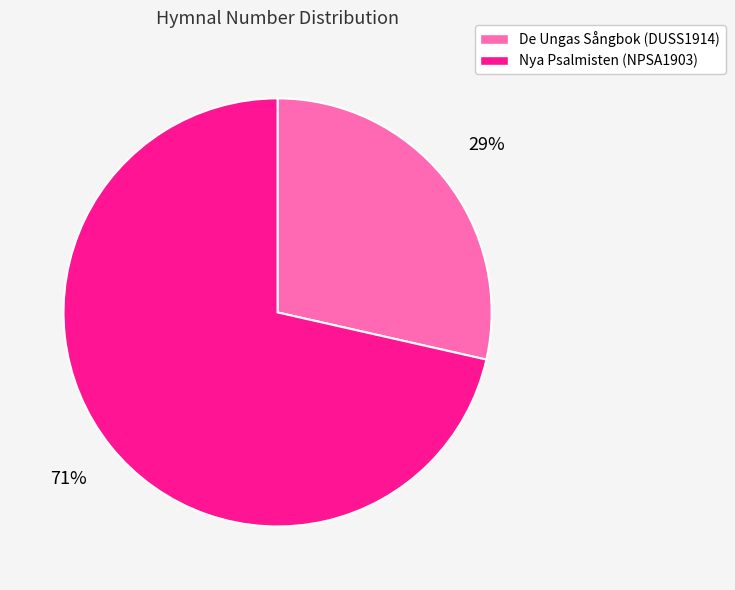

To the nearest percent, what percentage of the pie is De Ungas Sångbok (DUSS1914)?

29%